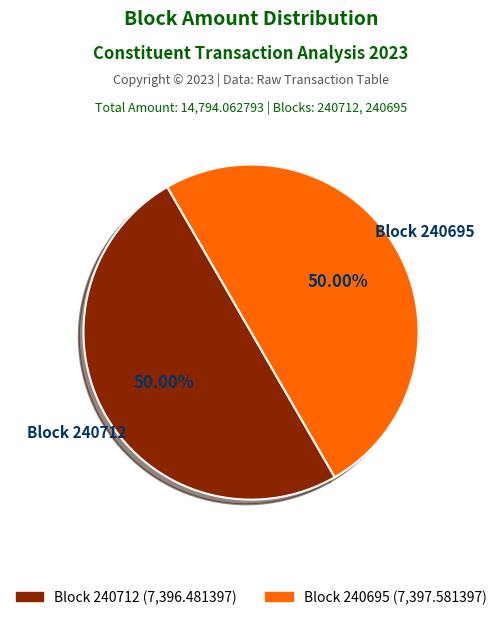

How many slices are in this pie chart?

2